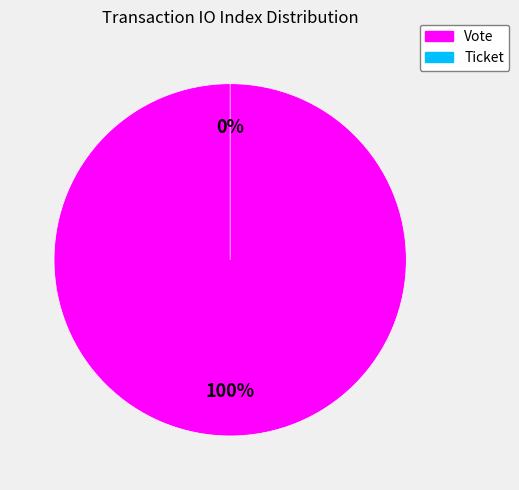

Is there a majority slice in this chart?

Yes